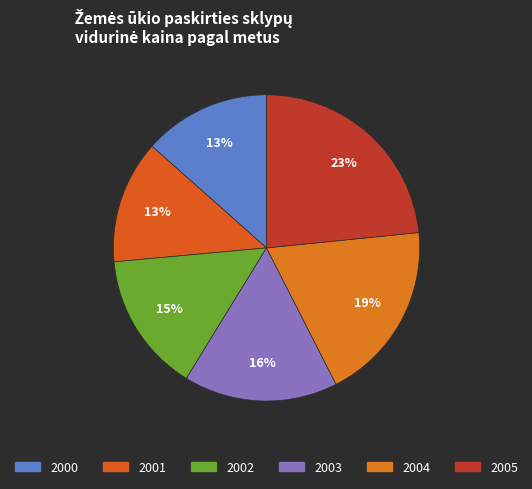

Count the number of slices in the pie.

6